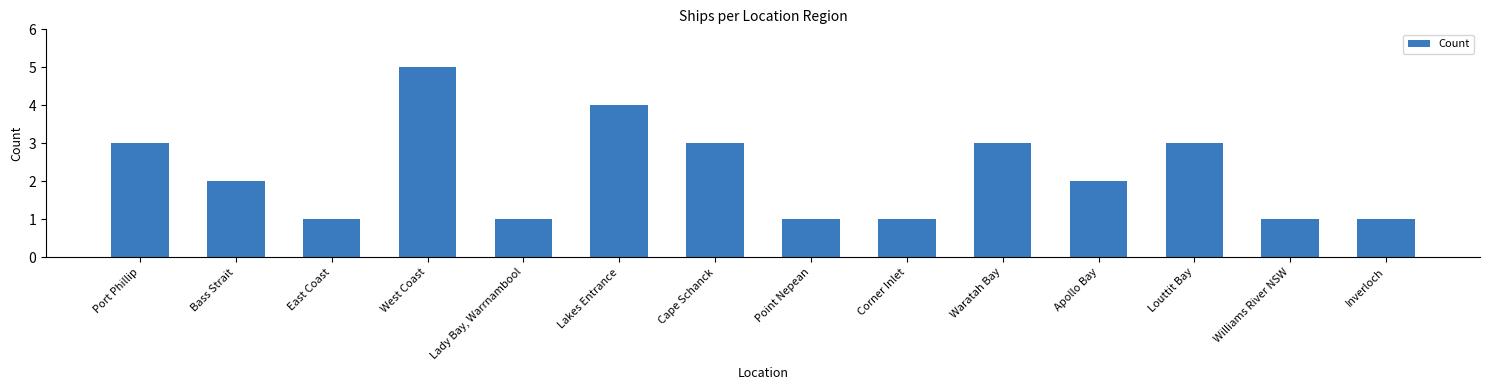

Which has a higher value, Point Nepean or Louttit Bay?

Louttit Bay